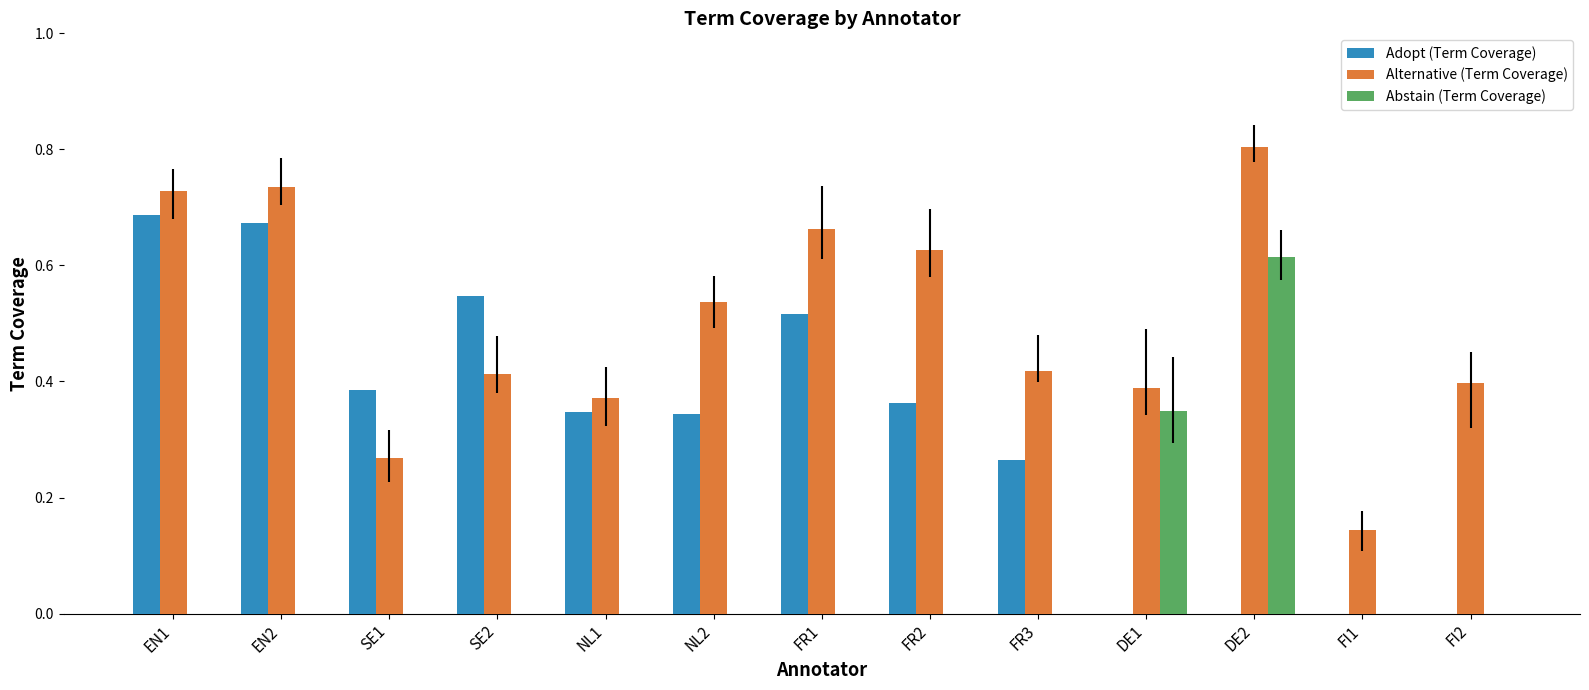

Which series has the largest total across all categories?

Alternative (Term Coverage)